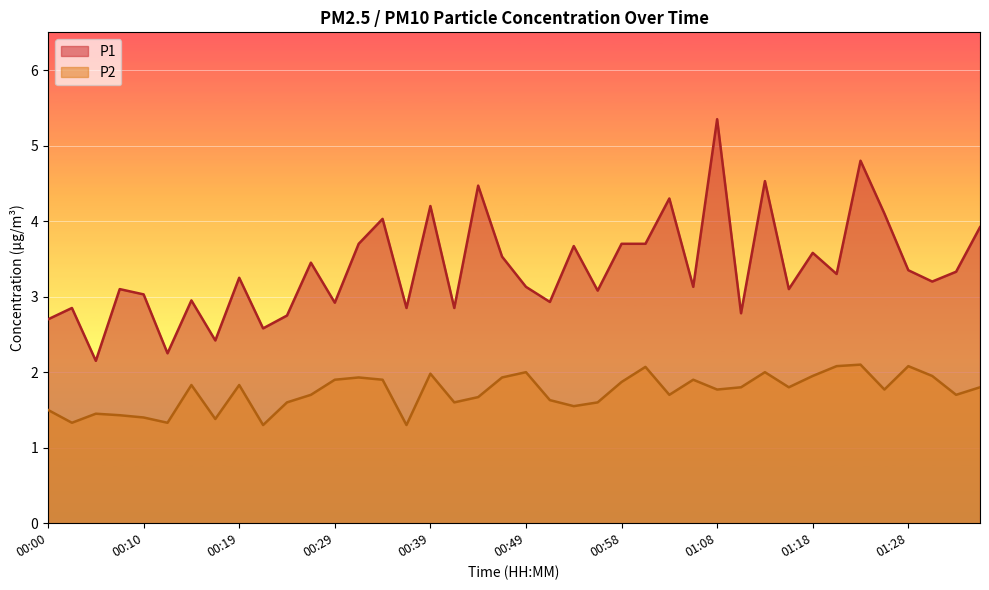

What position from the left is 01:06?

28